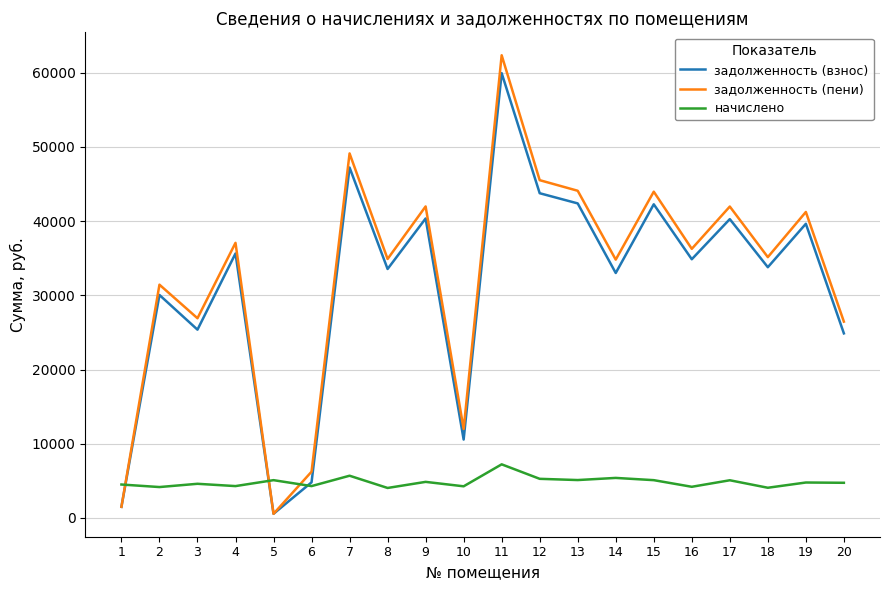

What is the minimum value for задолженность (взнос)?

566.4